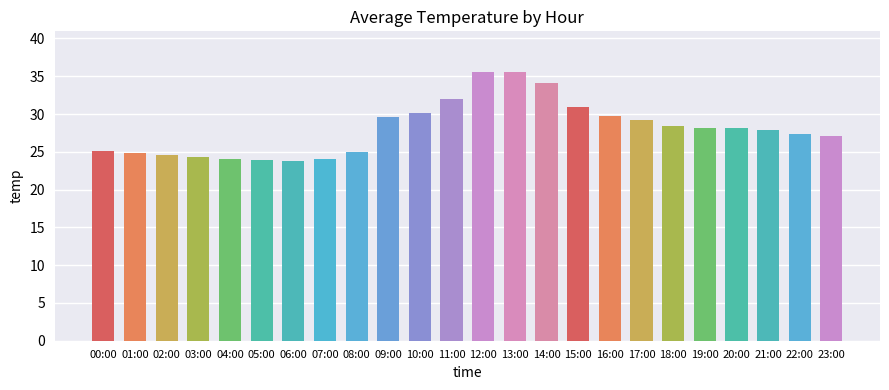

What is the average value?

28.1